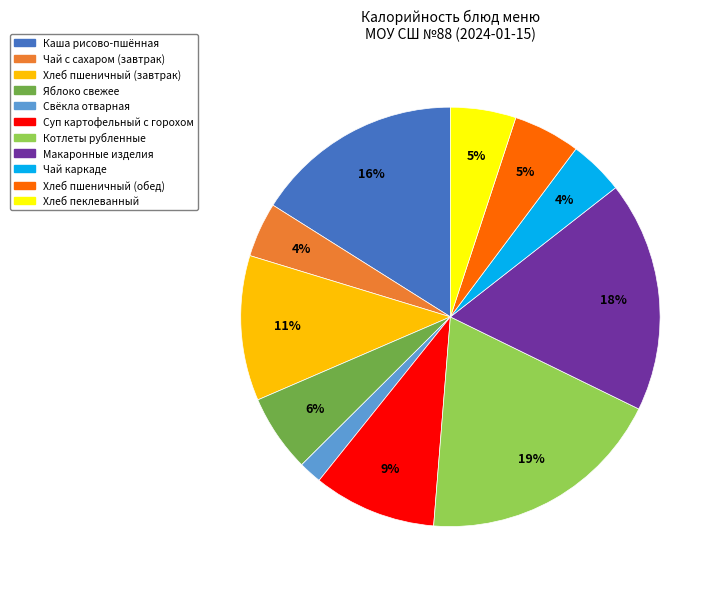

Count the number of slices in the pie.

11